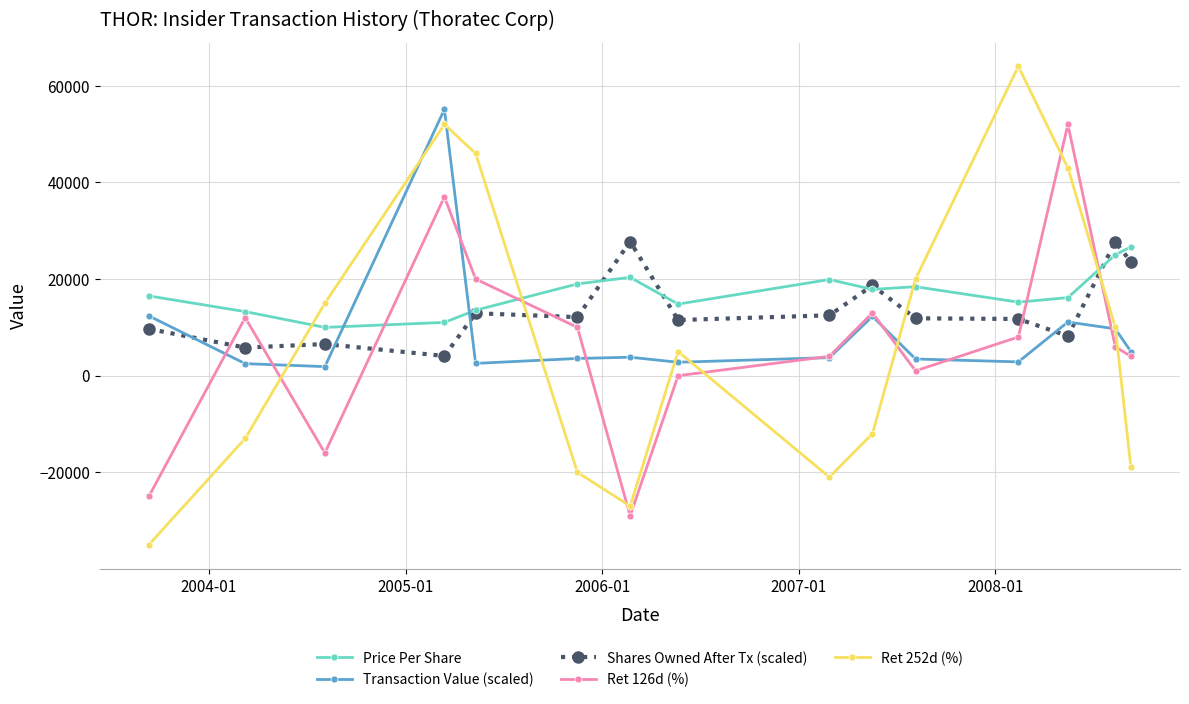

What is the value of the Transaction Value (scaled) point at the 5th from the left?

2538.8